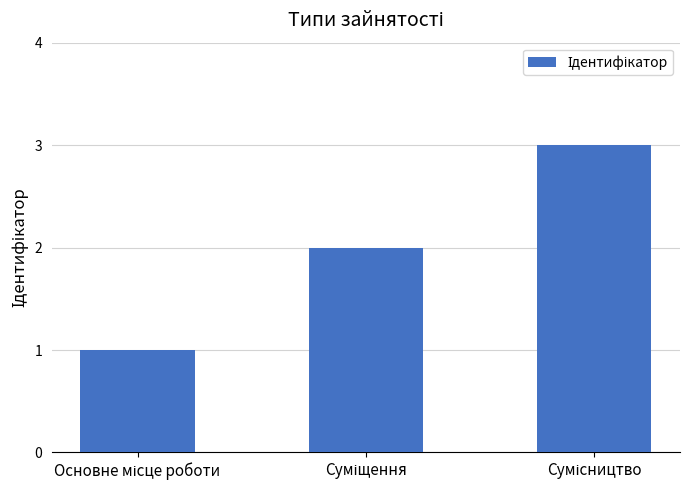

What is the greatest value displayed?

3